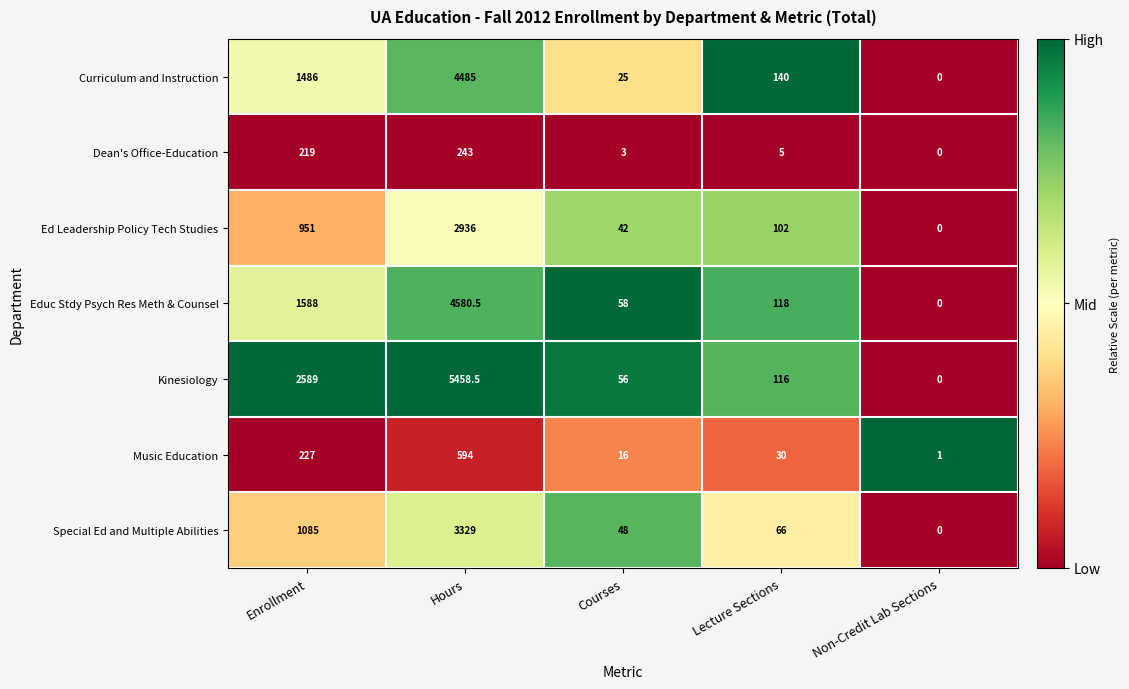

Which series changed the most between Hours and Non-Credit Lab Sections?

Kinesiology